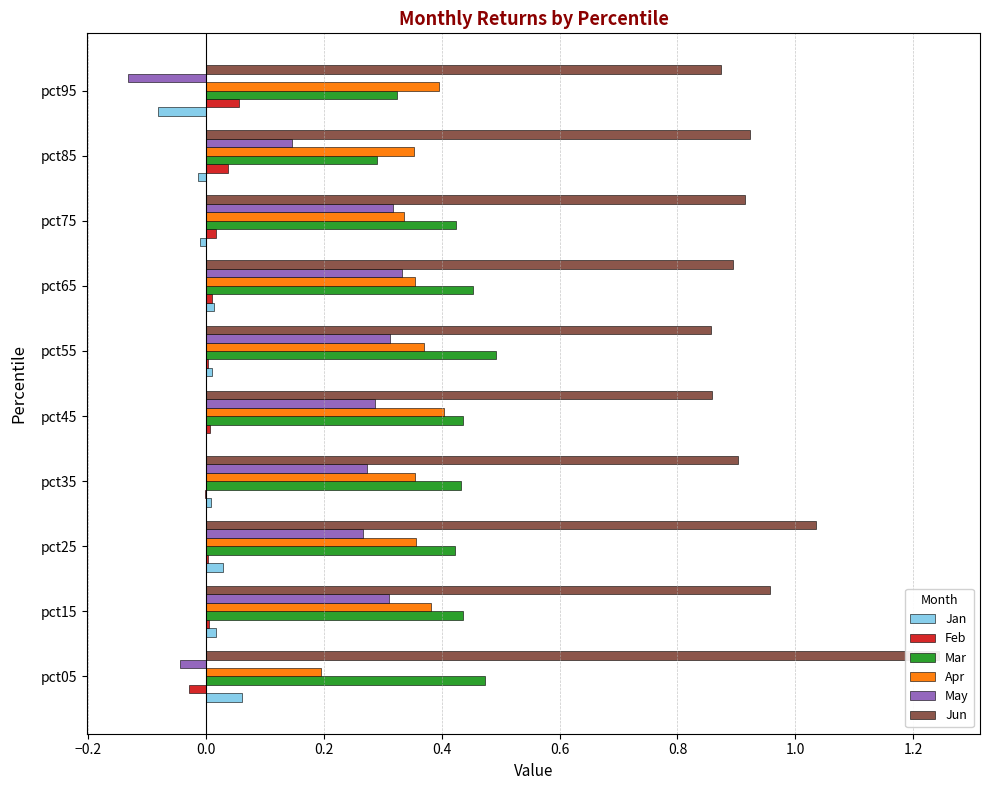

Reading left to right, what are all the values shown in this chart?

Jan: 0.1	0.0	0.0	0.0	0.0	0.0	0.0	-0.0	-0.0	-0.1
Feb: -0.0	0.0	0.0	-0.0	0.0	0.0	0.0	0.0	0.0	0.1
Mar: 0.5	0.4	0.4	0.4	0.4	0.5	0.5	0.4	0.3	0.3
Apr: 0.2	0.4	0.4	0.4	0.4	0.4	0.4	0.3	0.4	0.4
May: -0.0	0.3	0.3	0.3	0.3	0.3	0.3	0.3	0.1	-0.1
Jun: 1.2	1.0	1.0	0.9	0.9	0.9	0.9	0.9	0.9	0.9